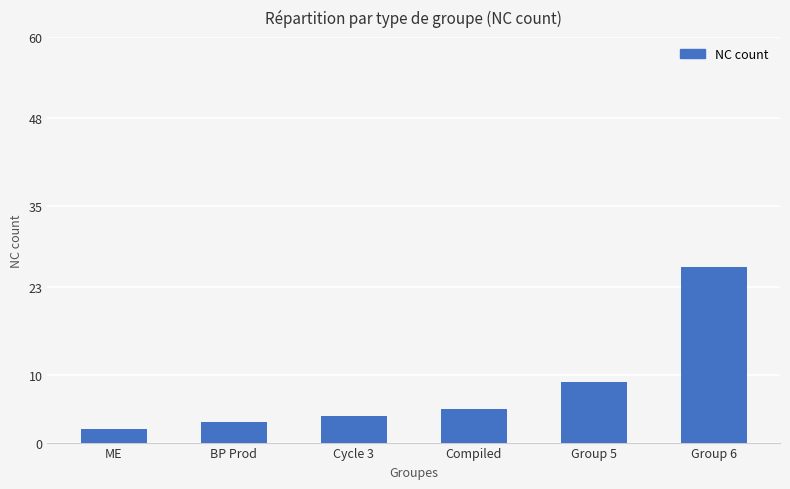

Count the number of data series in this chart.

1